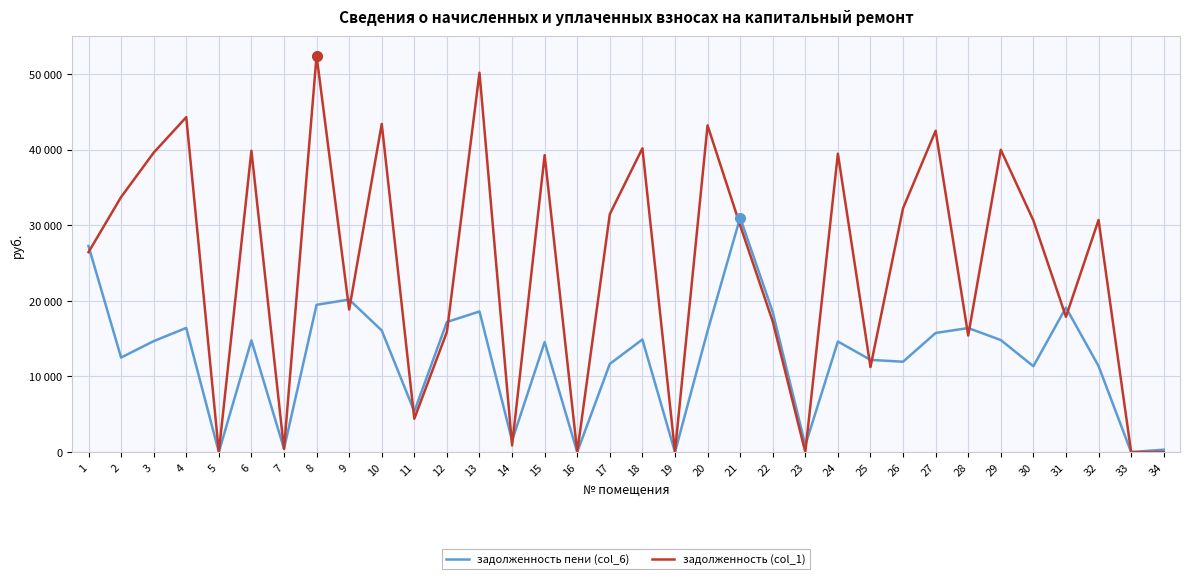

Which category has the lowest value in the задолженность (col_1) series?

5